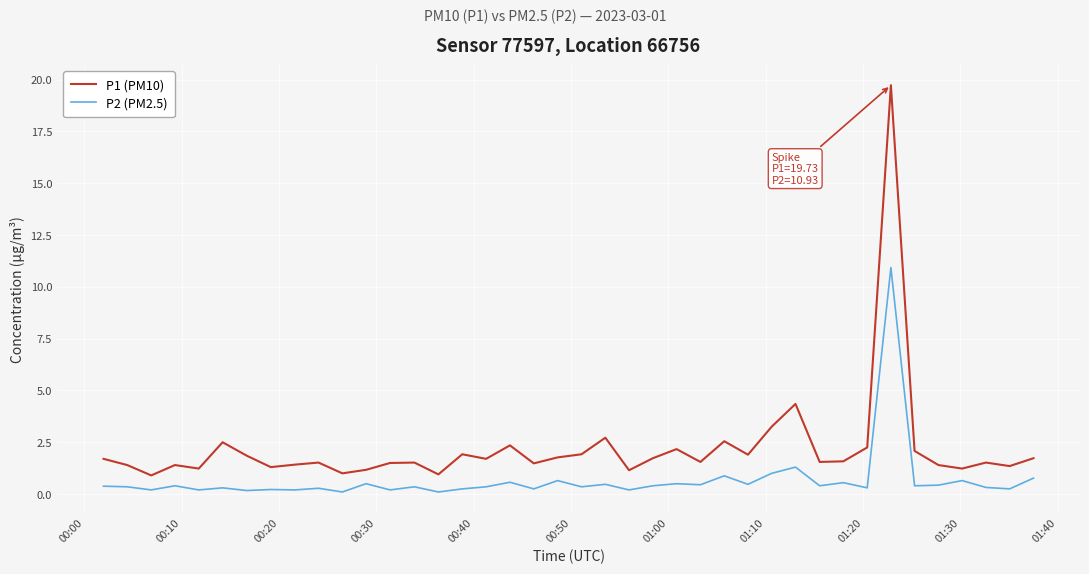

True or false: P2 (PM2.5) and P1 (PM10) intersect in this chart.

False